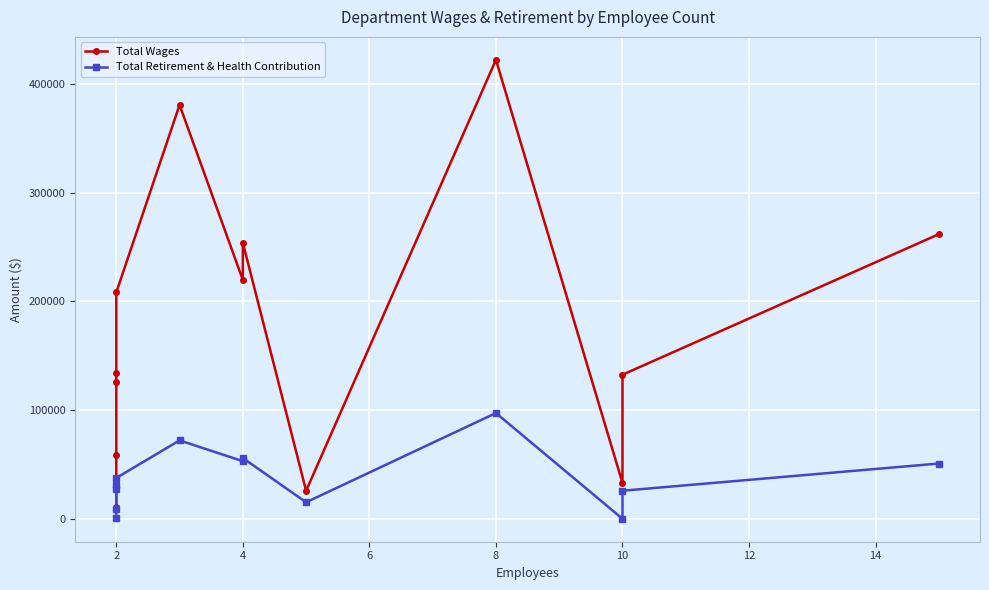

Reading right to left, transcribe all the data shown in this chart.

Total Wages: 261822	132542	32929	422171	25788	253913	219658	380736	208198	134004	126150	59053	11040
Total Retirement & Health Contribution: 50820	25796	0	97260	15193	55861	52967	72119	37548	30754	27790	8926	632